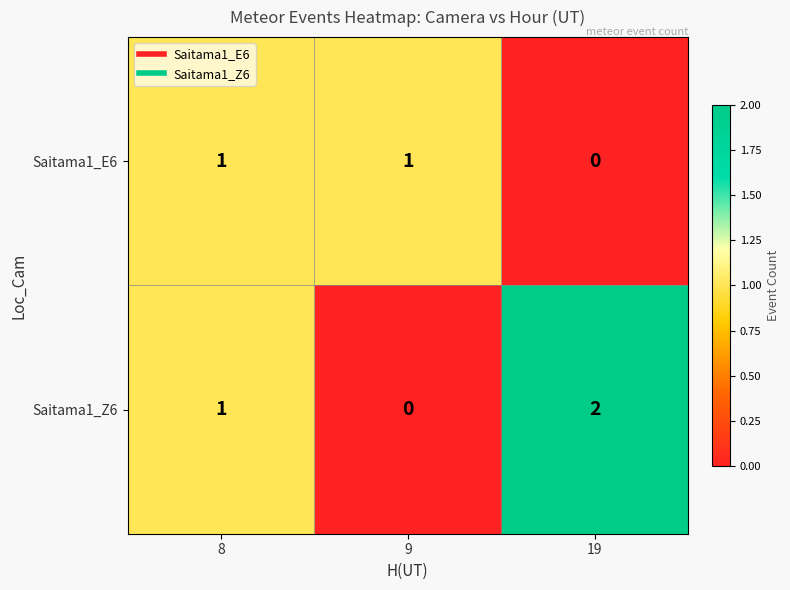

Reading left to right, extract all data points from this chart.

Saitama1_E6: 1	1	0
Saitama1_Z6: 1	0	2